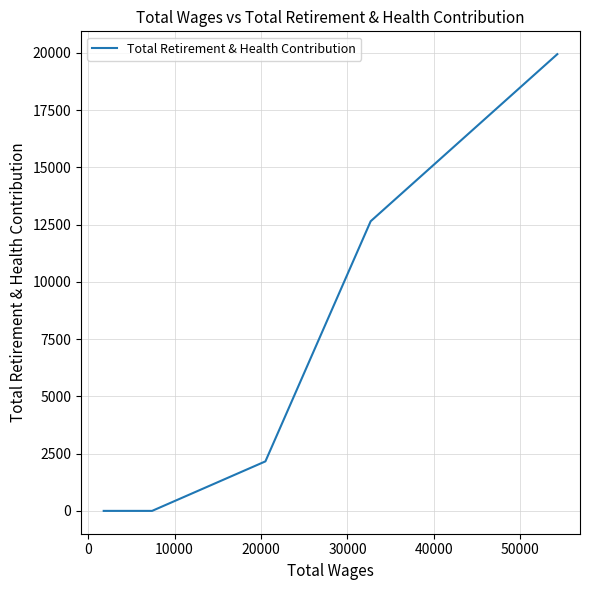

What is the difference between the second highest and minimum values?

12647